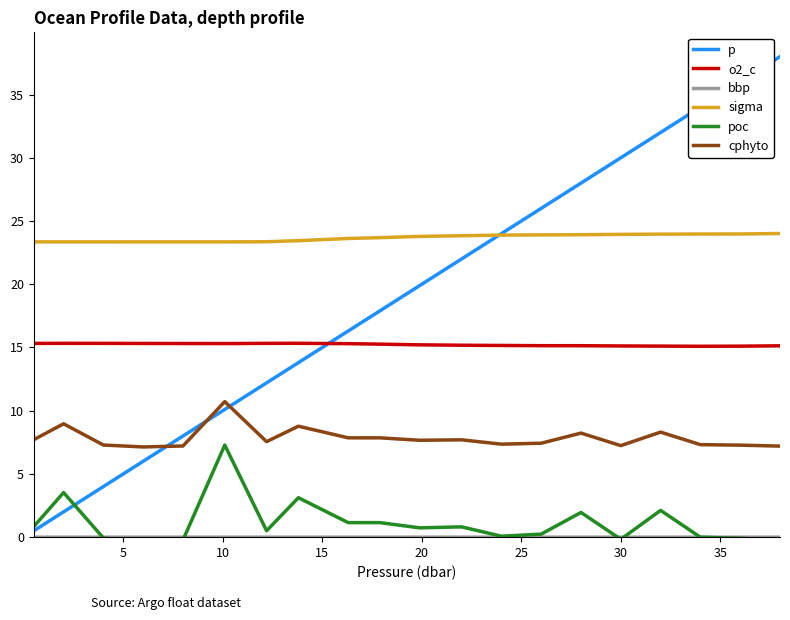

What is the minimum value for cphyto?

7.1